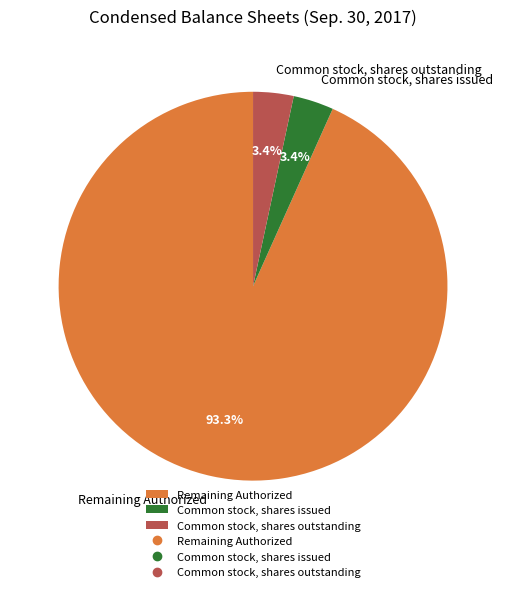

Is it true that Common stock, shares outstanding is 3% of the pie?

True